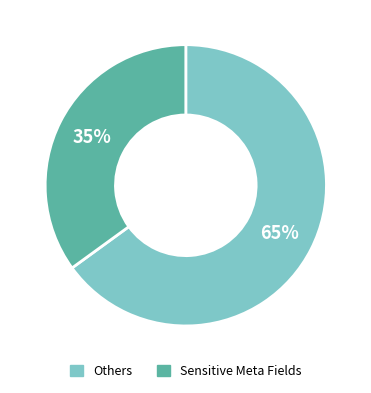

To the nearest percent, what is the average slice percentage?

50%